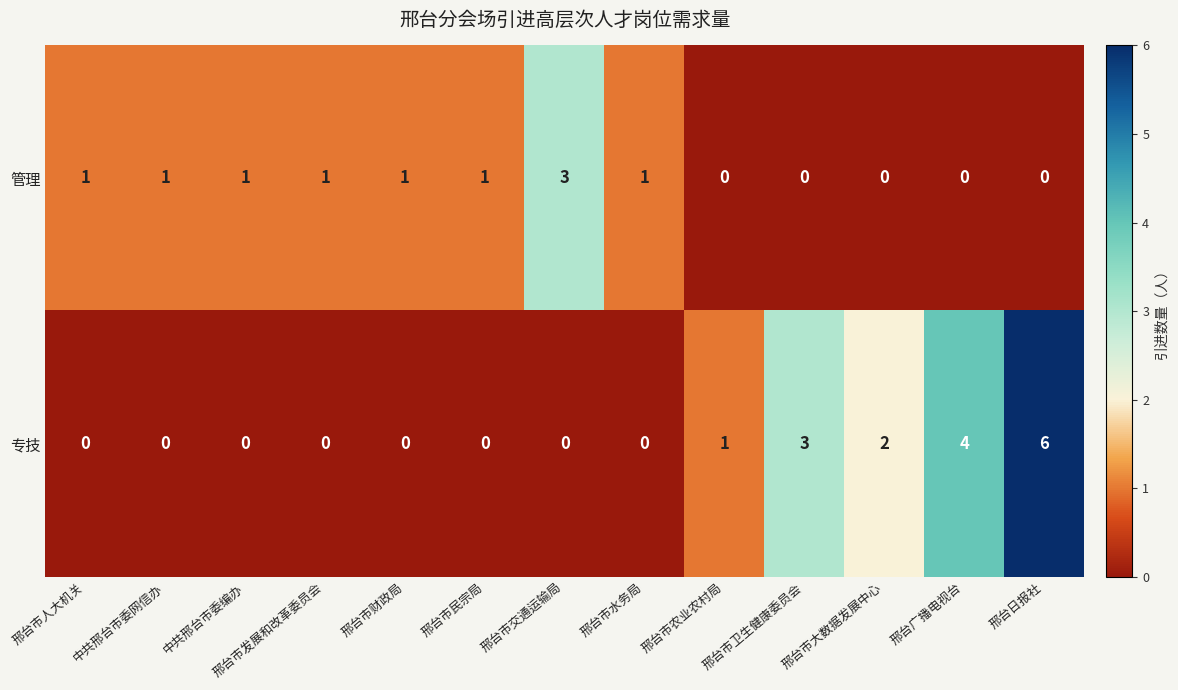

What is the difference between the maximum and minimum values in the 管理 series?

3